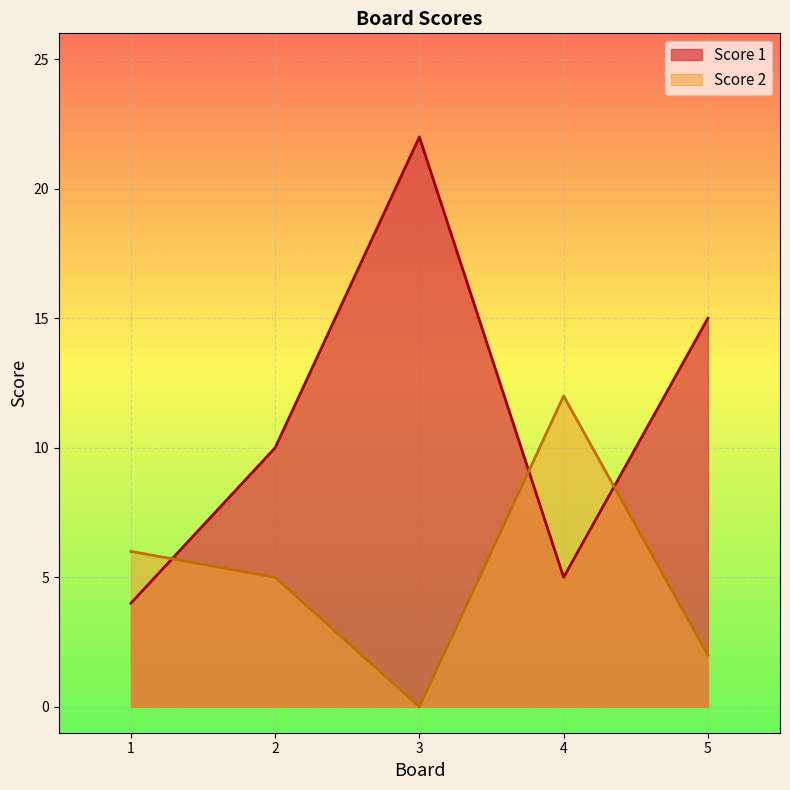

Reading left to right, transcribe all the data shown in this chart.

Score 1: 4	10	22	5	15
Score 2: 6	5	0	12	2